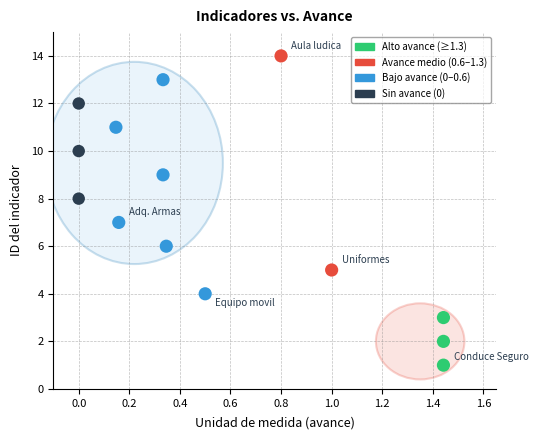

What is the range of Y values (max minus min)?

13